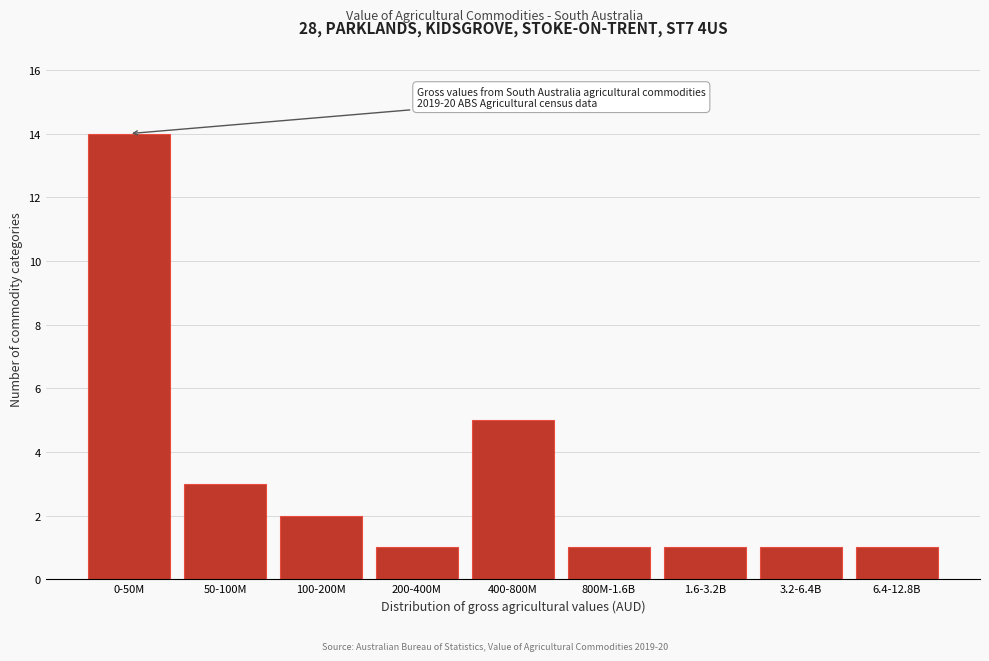

Reading right to left, list all the values displayed in this chart.

6.4-12.8B=1	3.2-6.4B=1	1.6-3.2B=1	800M-1.6B=1	400-800M=5	200-400M=1	100-200M=2	50-100M=3	0-50M=14